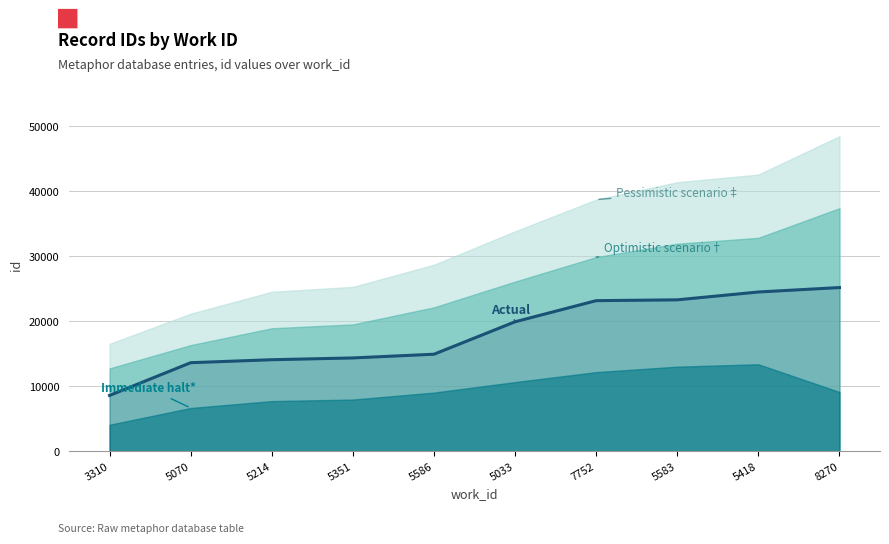

The value at 5583 is 23277. True or false?

True